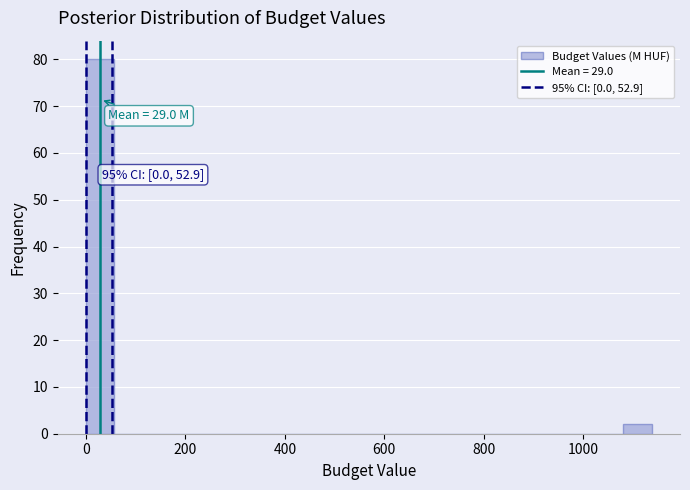

Around what value on the x-axis is the tallest bar? Give the approximate position of its centre, as read against the axis.

20